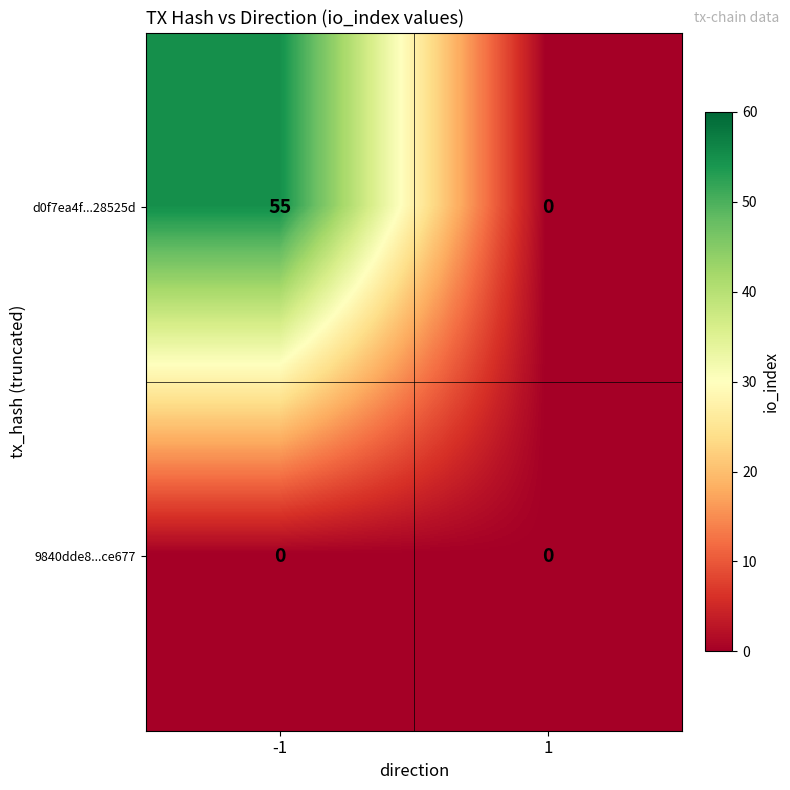

Between -1 and 1, which series saw the biggest shift?

d0f7ea4f...28525d